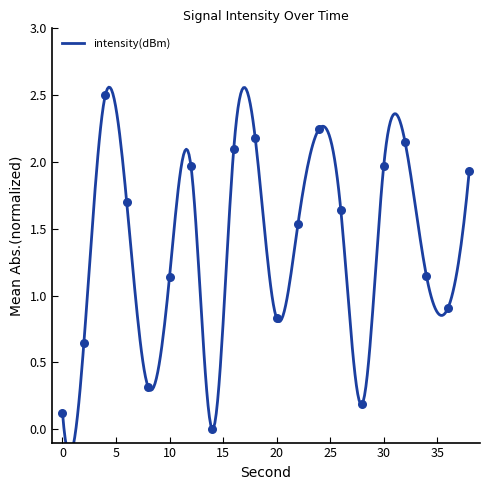

What is the change in value from 6 to 30?

+0.3